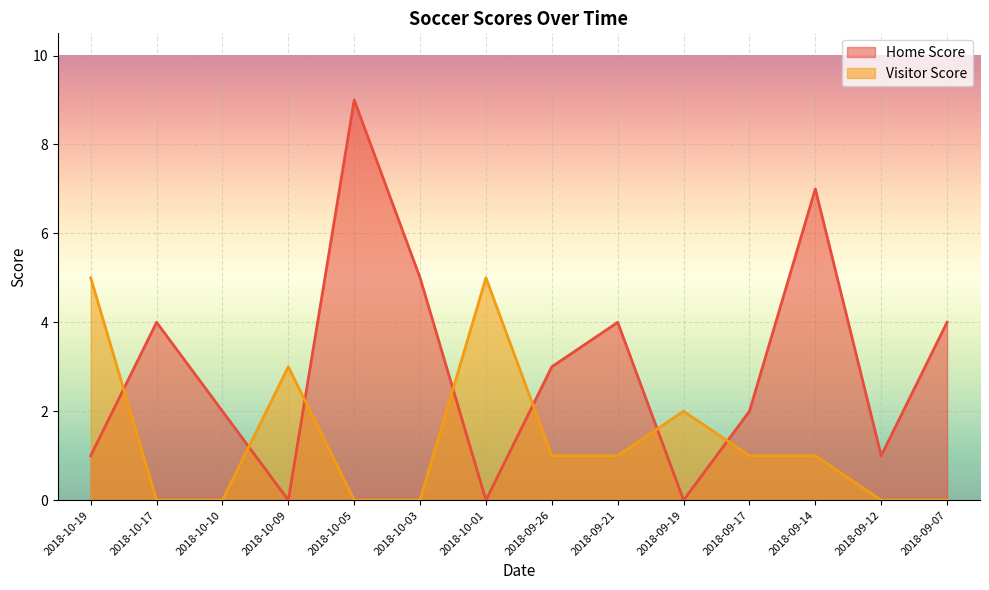

True or false: Visitor Score has a value of 2 at 2018-09-26.

False